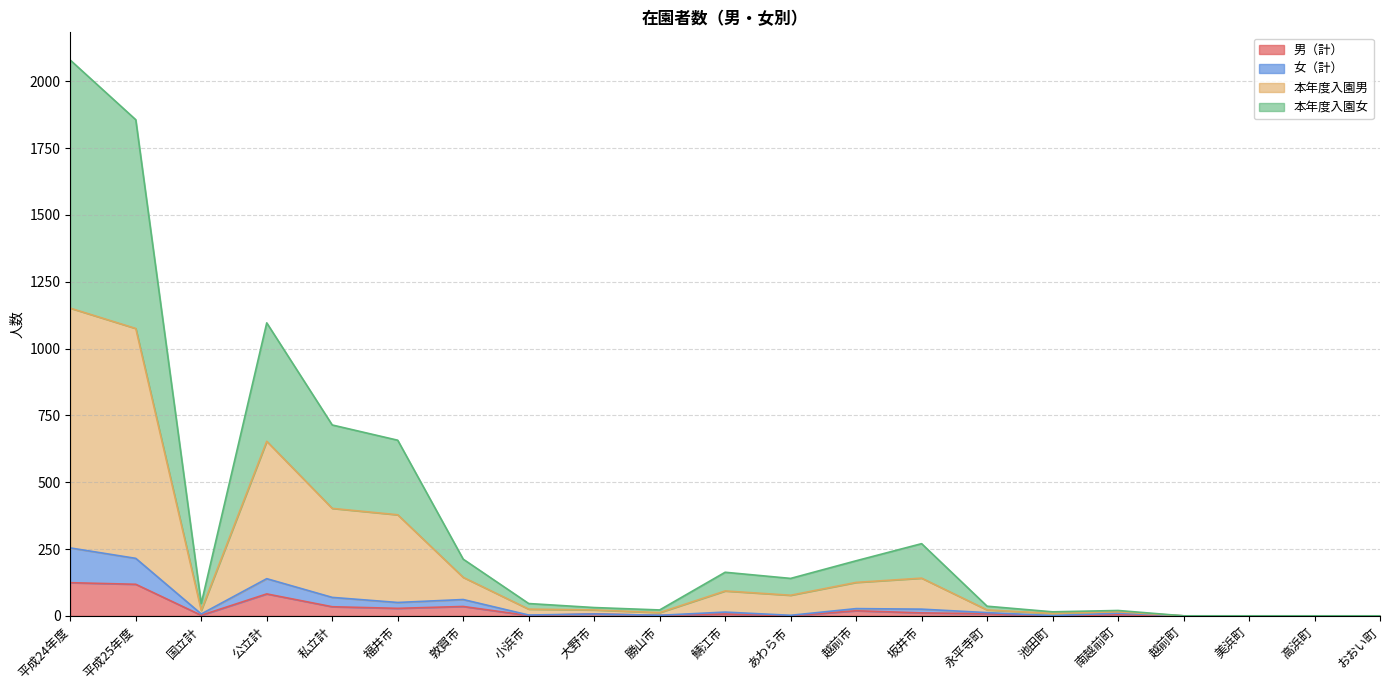

At which category is the sum across all series the highest?

平成24年度